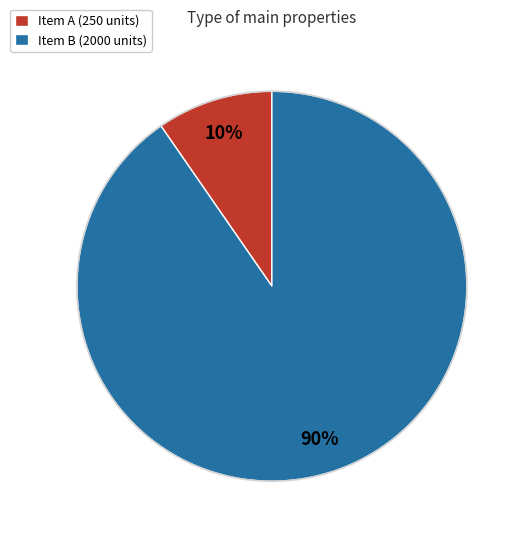

Between Item A (250 units) and Item B (2000 units), which is larger?

Item B (2000 units)